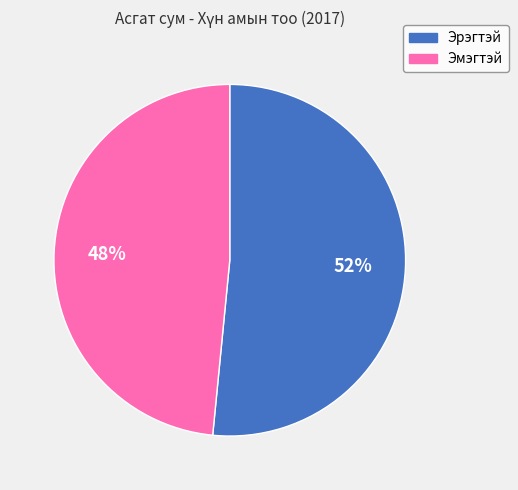

Do Эмэгтэй and Эрэгтэй together represent more than half of the pie?

Yes